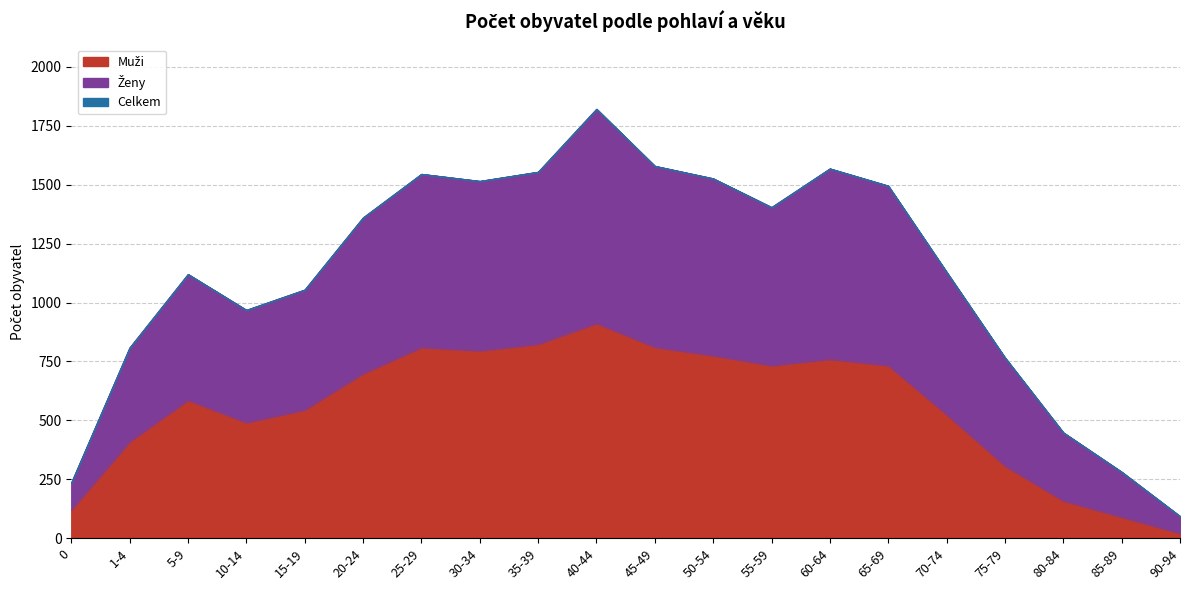

What position from the left is 70-74?

16